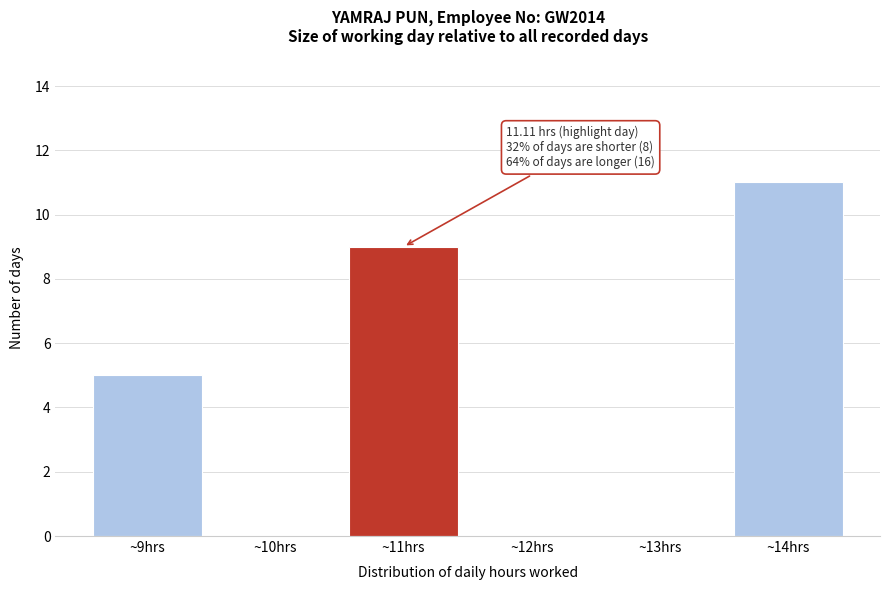

Which range on the x-axis has the tallest bar?

13.5 to 14.5